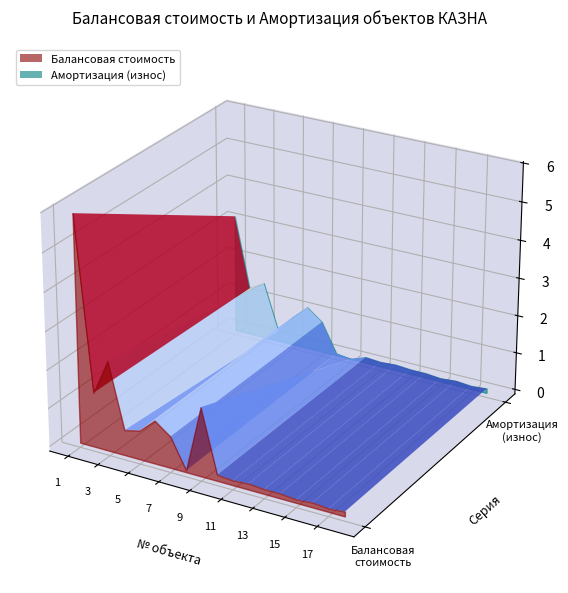

Reading left to right, transcribe all the data shown in this chart.

Балансовая стоимость: 5912932.0	1428067.0	2356572.0	664420.0	760647.0	1132505.0	826597.2	50000.0	1798043.5	157782.5	126226.0	157782.5	126226.0	126226.0	88358.0	126226.0	88358.0	126226.0
Амортизация (износ): 3172415.0	1272426.0	1507529.0	268734.0	760647.0	1132505.0	826597.2	50000.0	0.0	149140.0	119312.0	149140.0	119312.0	119312.0	83518.4	119312.0	83518.4	119312.0